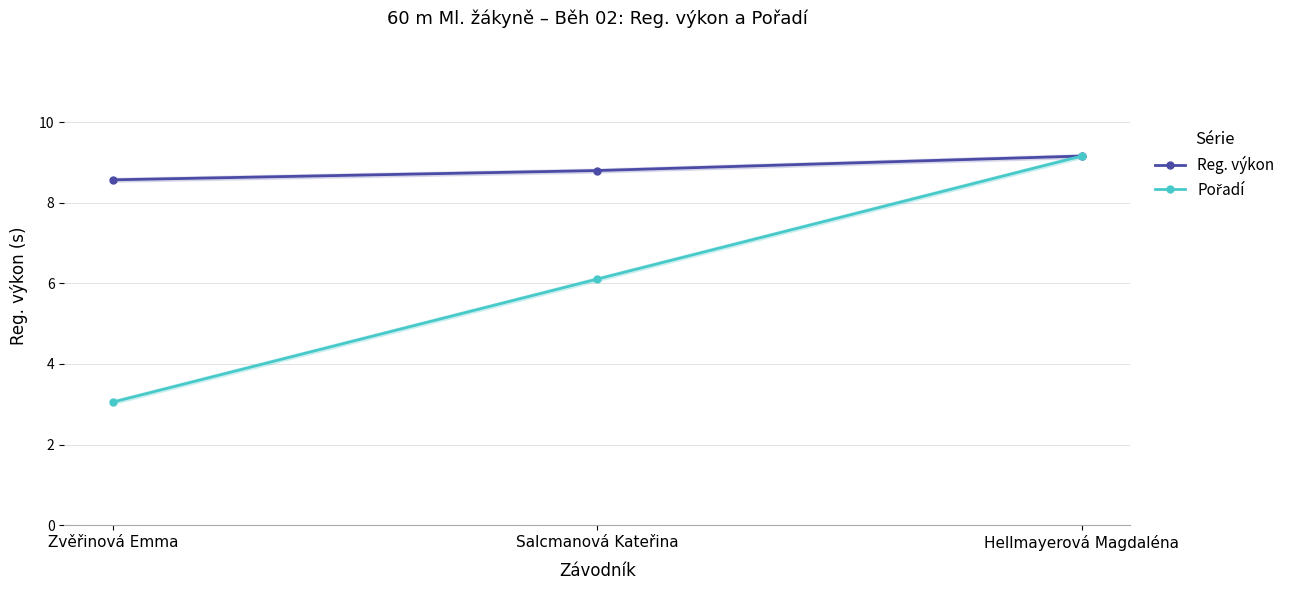

What value does the Pořadí series have at Hellmayerová Magdaléna?

9.2